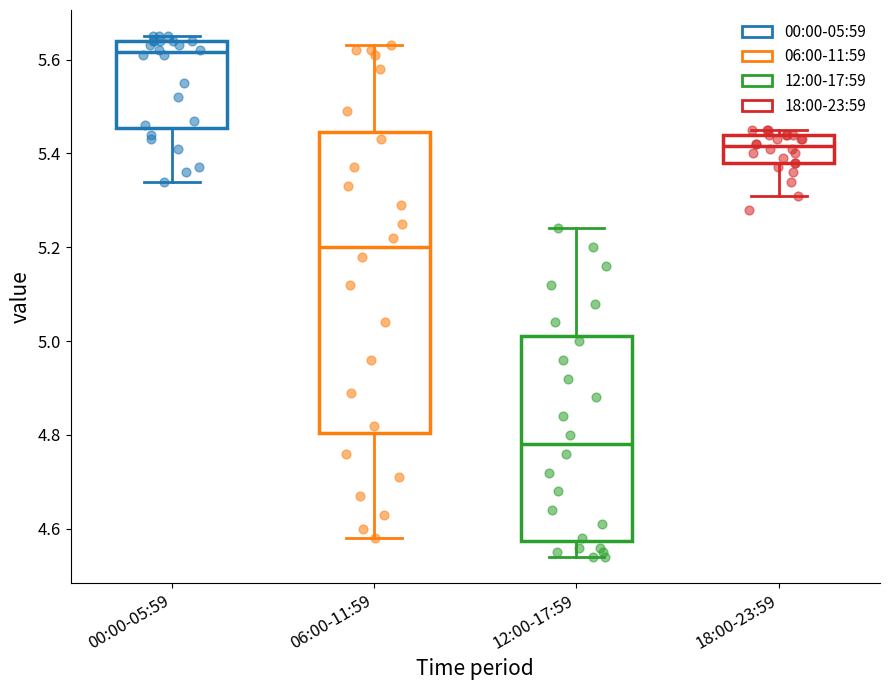

Which box is the tallest, from its lower edge to its upper edge?

06:00-11:59